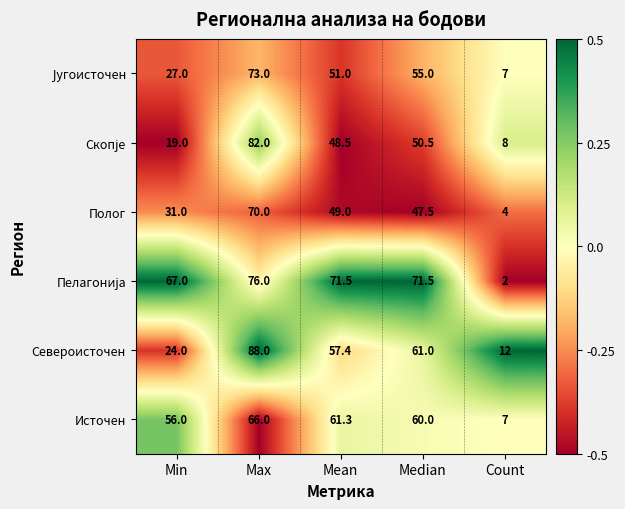

Rank the categories by Источен value from highest to lowest.

Max, Mean, Median, Min, Count